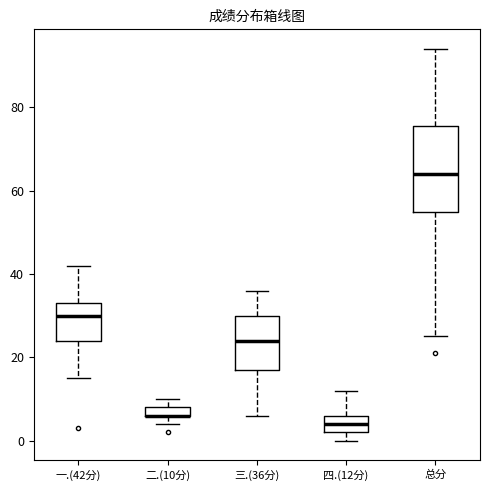

Where is the lower edge of the box for 总分 on the y-axis? The values are not printed on the chart, so give them approximately, as read against the axis.

54